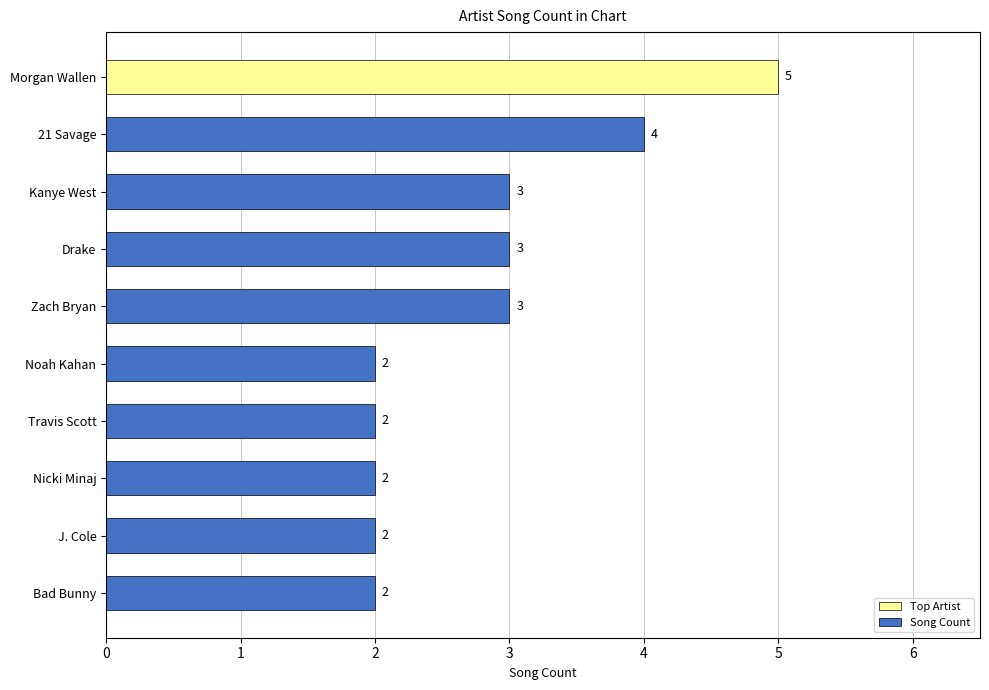

What is the value of the 9th bar from the top?

2